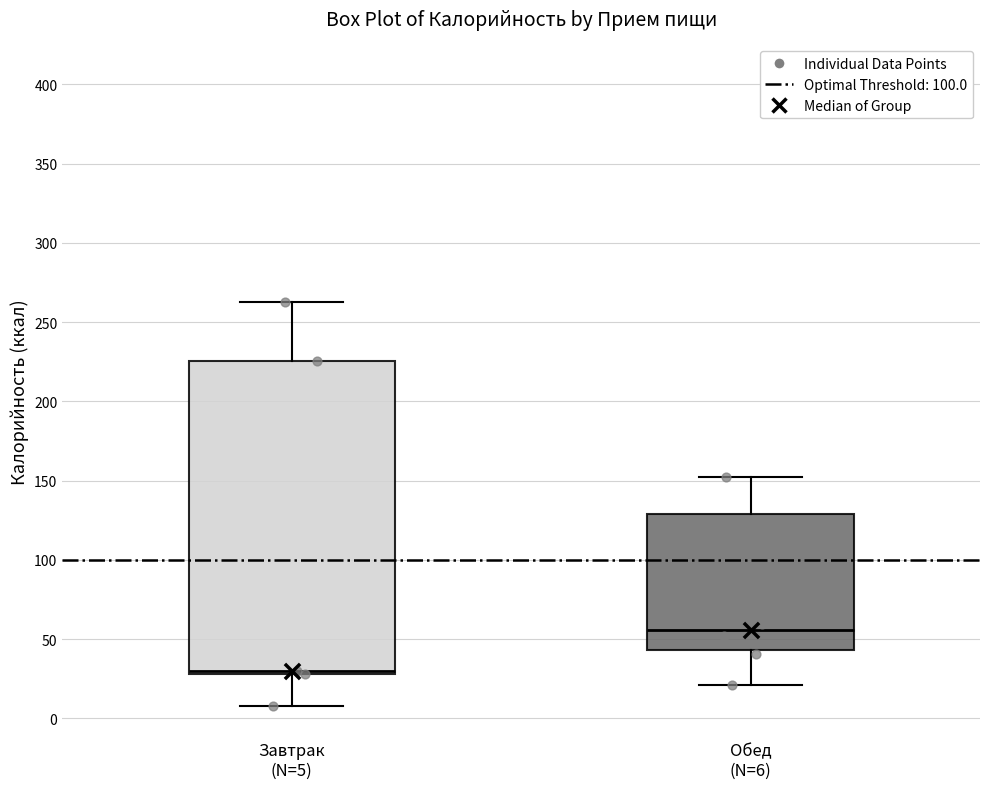

Comparing the boxes themselves (not the whiskers), which one is the tallest?

Завтрак (N=5)